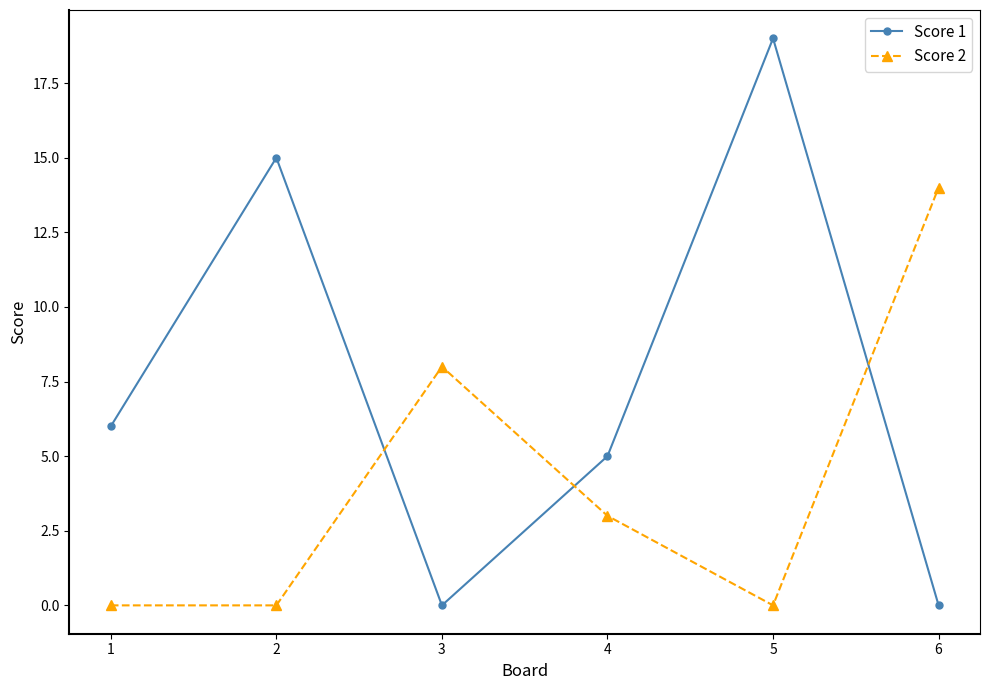

How many categories are shown in the chart?

6